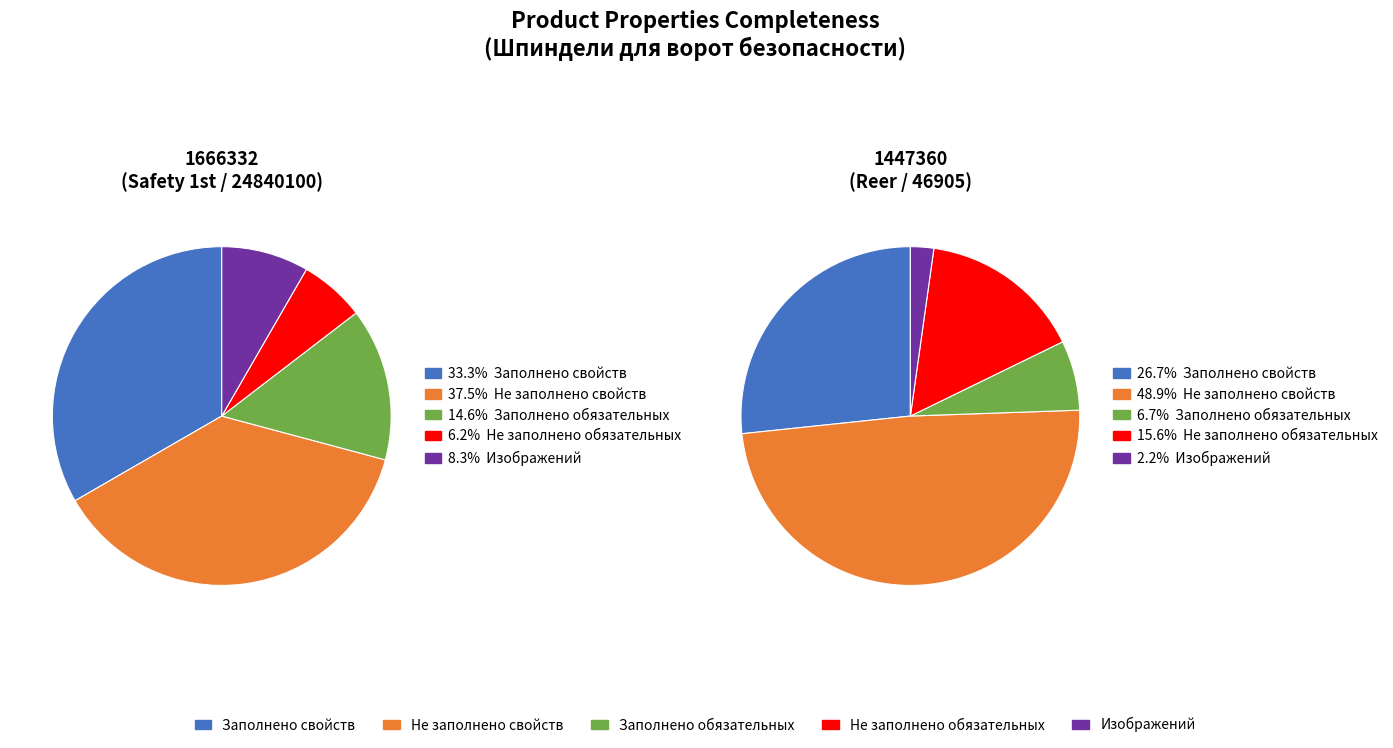

True or false: 1447360 (Reer) accounts for 50% of the total.

True